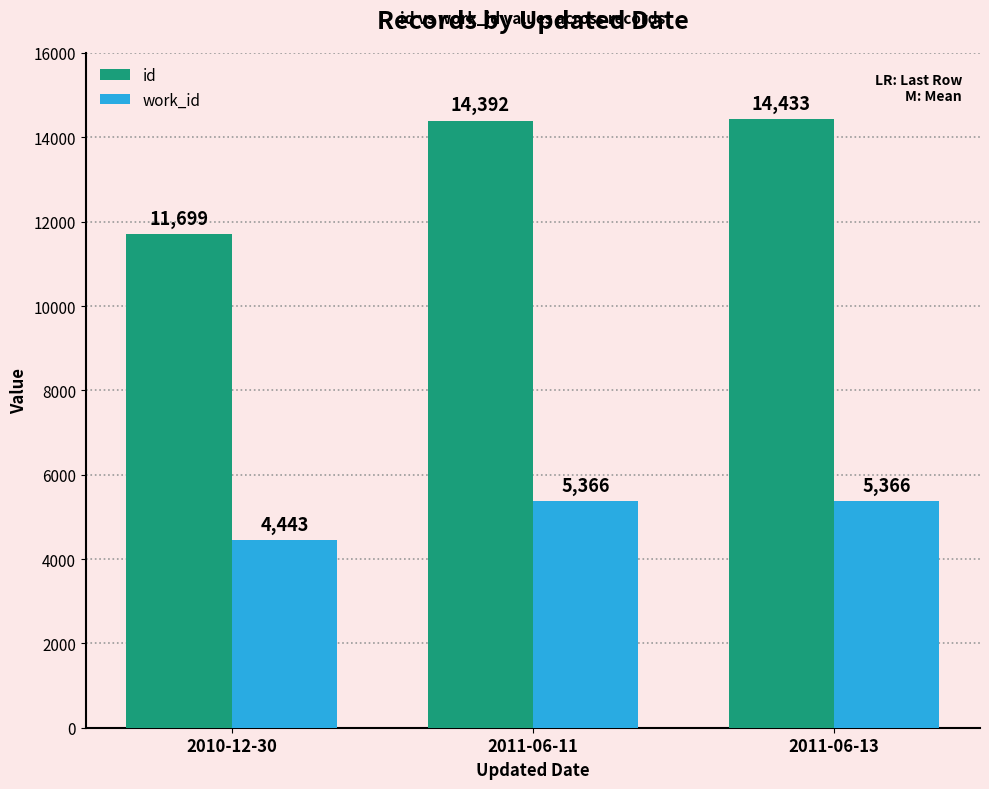

What is the difference between the maximum and second lowest values in the id series?

41